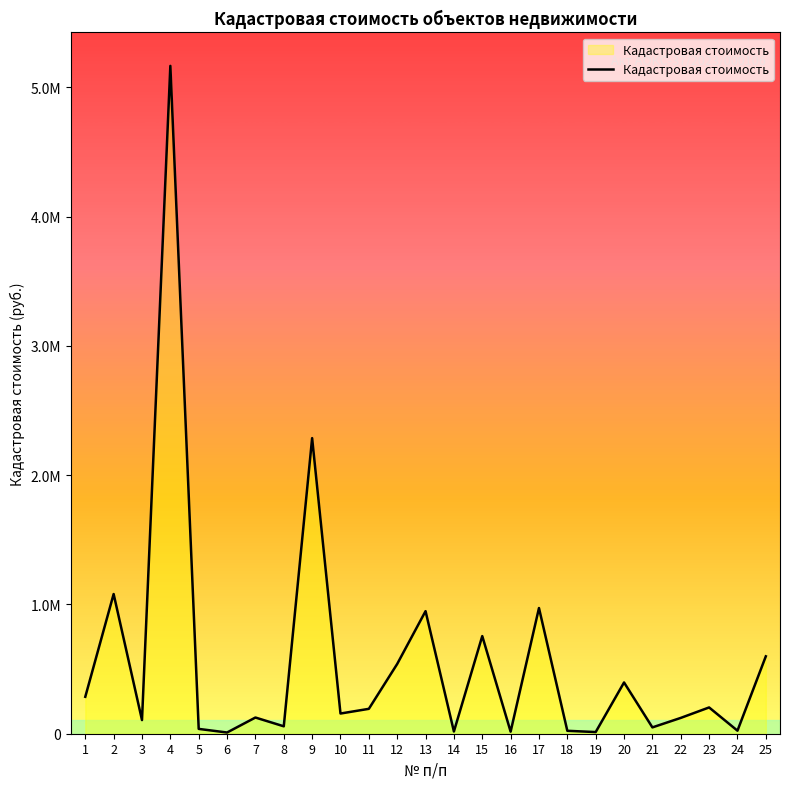

Does the chart have visible grid lines?

No